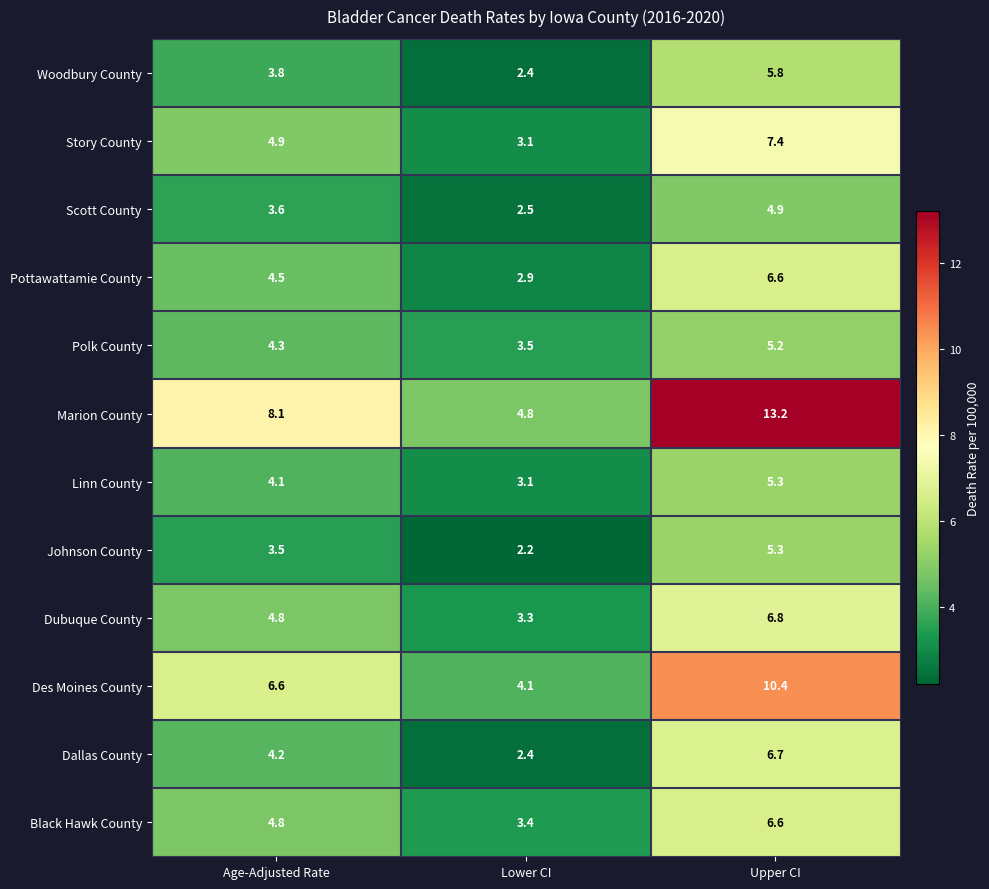

Which series has the largest range (max minus min)?

Marion County